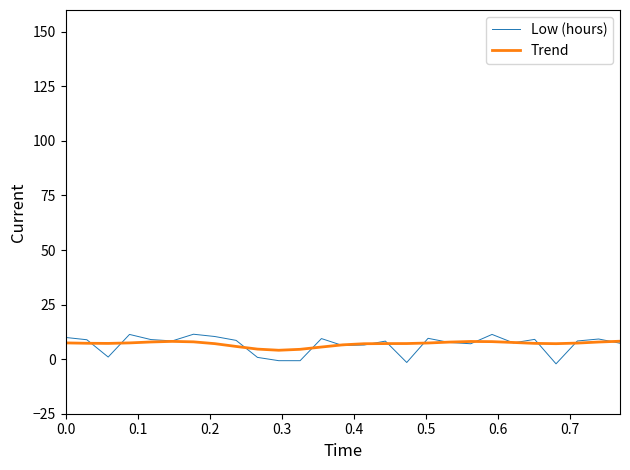

Which series has the widest spread of values?

Low (hours)